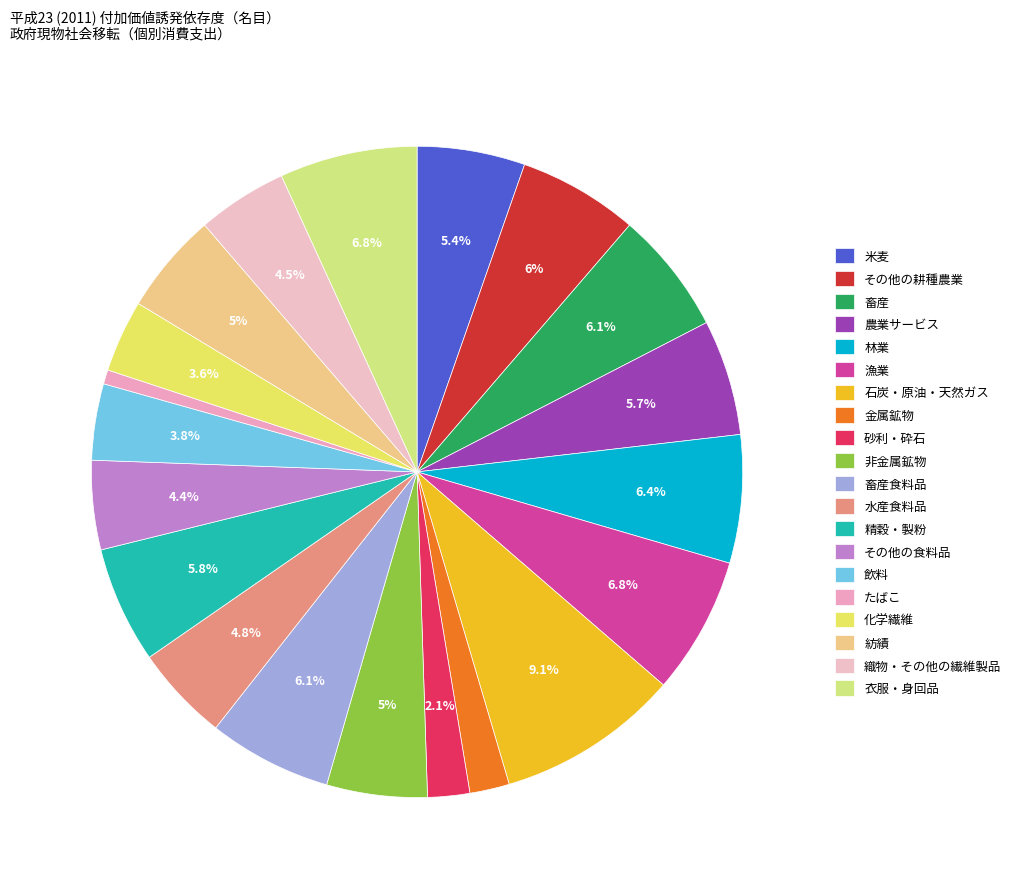

The 畜産 slice represents 6% of the pie. True or false?

True